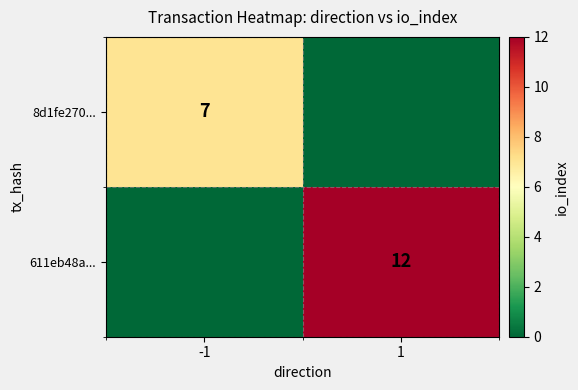

Is it true that 8d1fe270... equals 7 at -1?

True